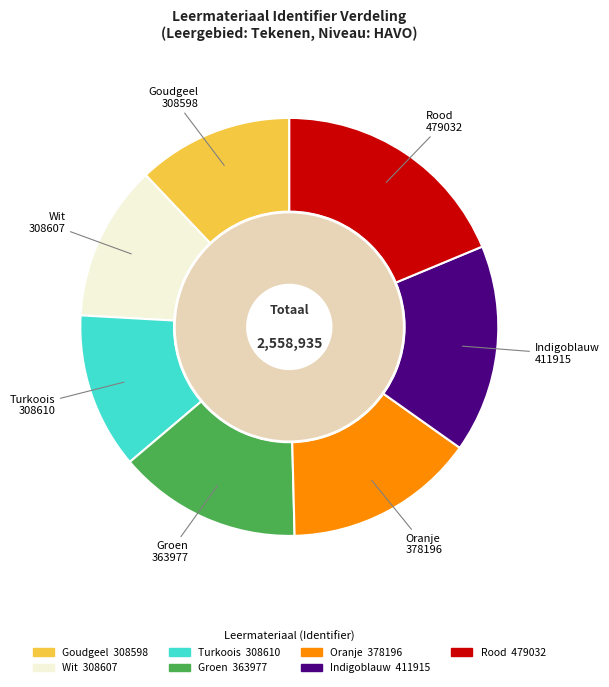

What percentage is the Wit slice, to the nearest percent?

12%